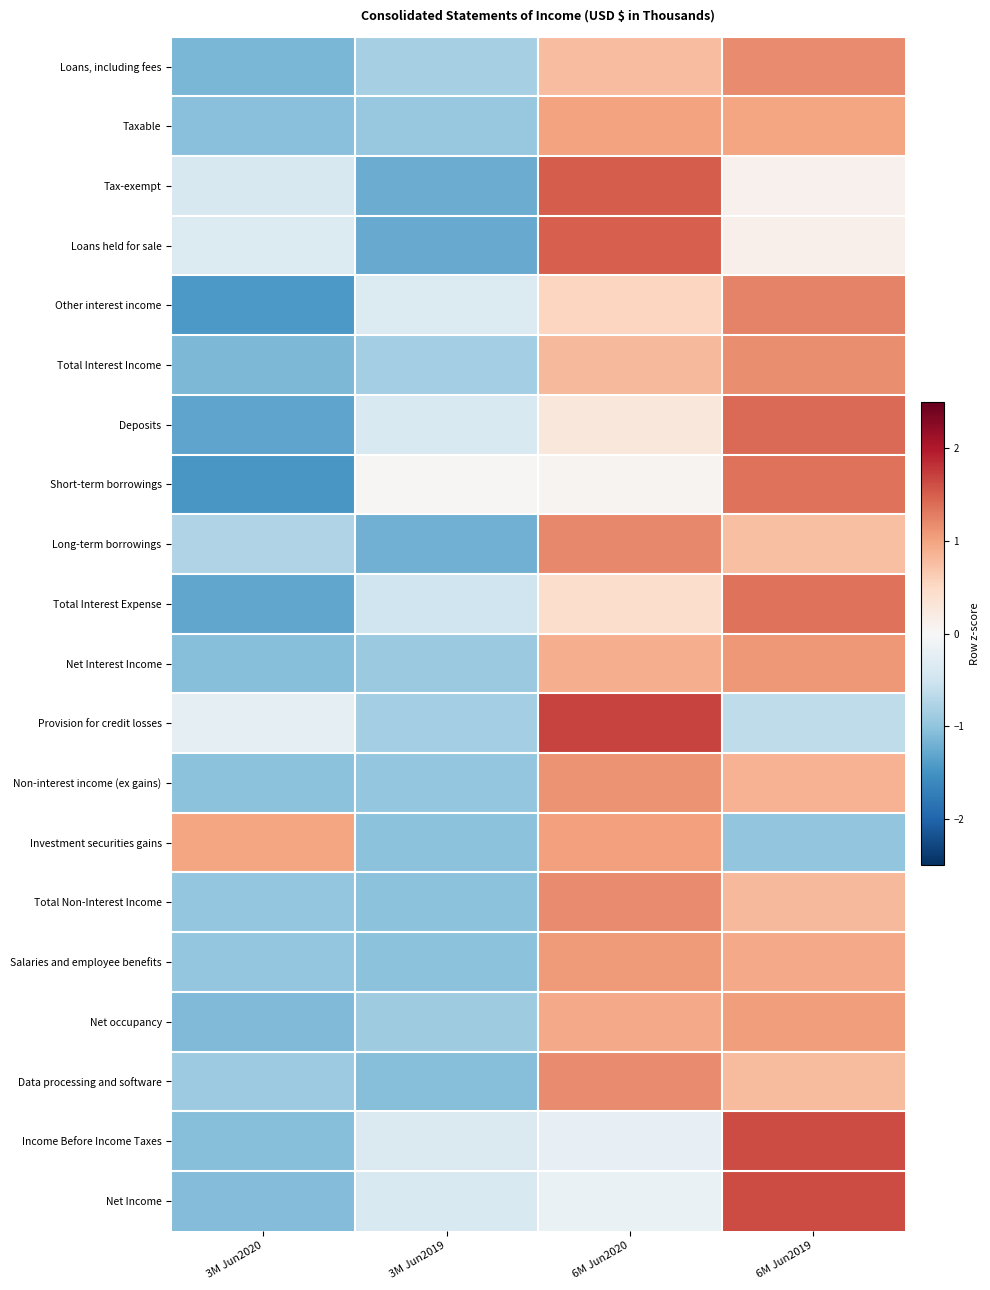

List the series in order of their peak value, highest first.

Provision for credit losses, Income Before Income Taxes, Net Income, Tax-exempt, Loans held for sale, Deposits, Short-term borrowings, Total Interest Expense, Other interest income, Long-term borrowings, Loans, including fees, Data processing and software, Total Non-Interest Income, Total Interest Income, Non-interest income (ex gains), Net Interest Income, Salaries and employee benefits, Net occupancy, Investment securities gains, Taxable